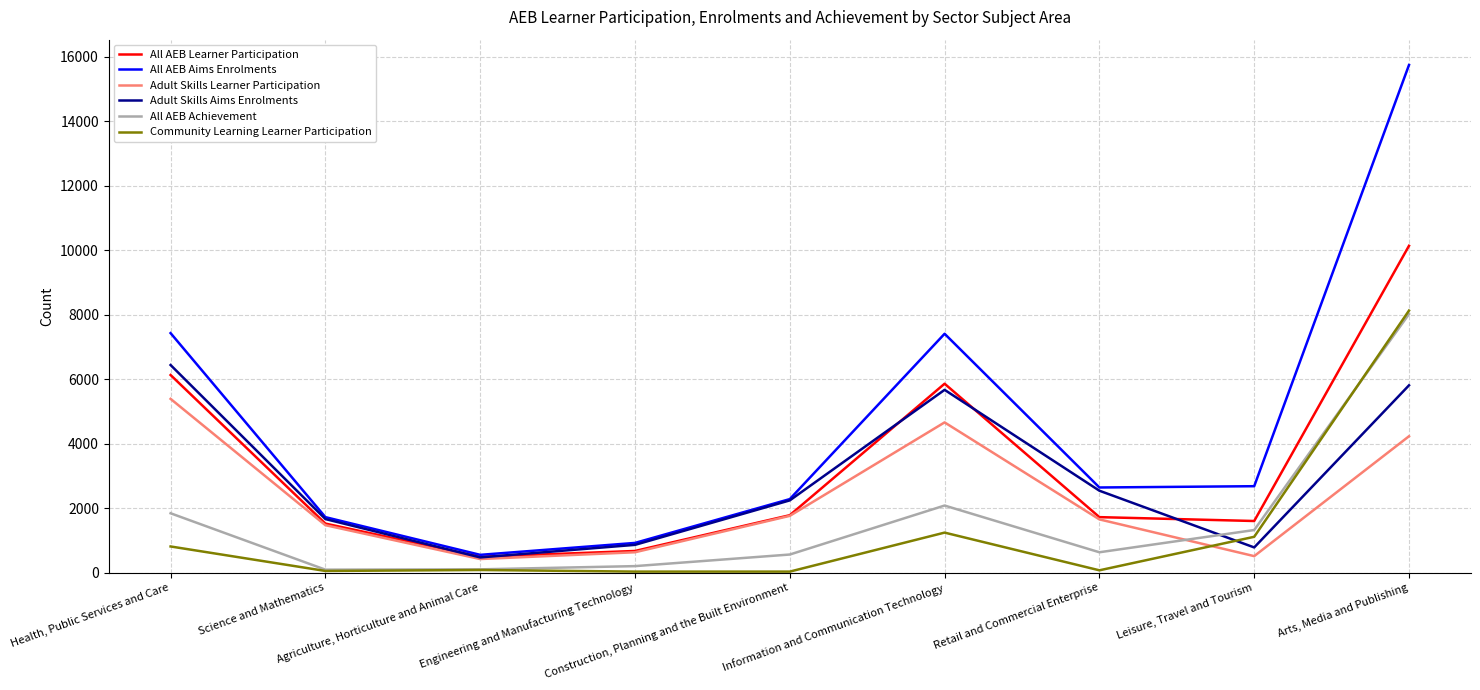

What is the total value across all series at Engineering and Manufacturing Technology?

3310